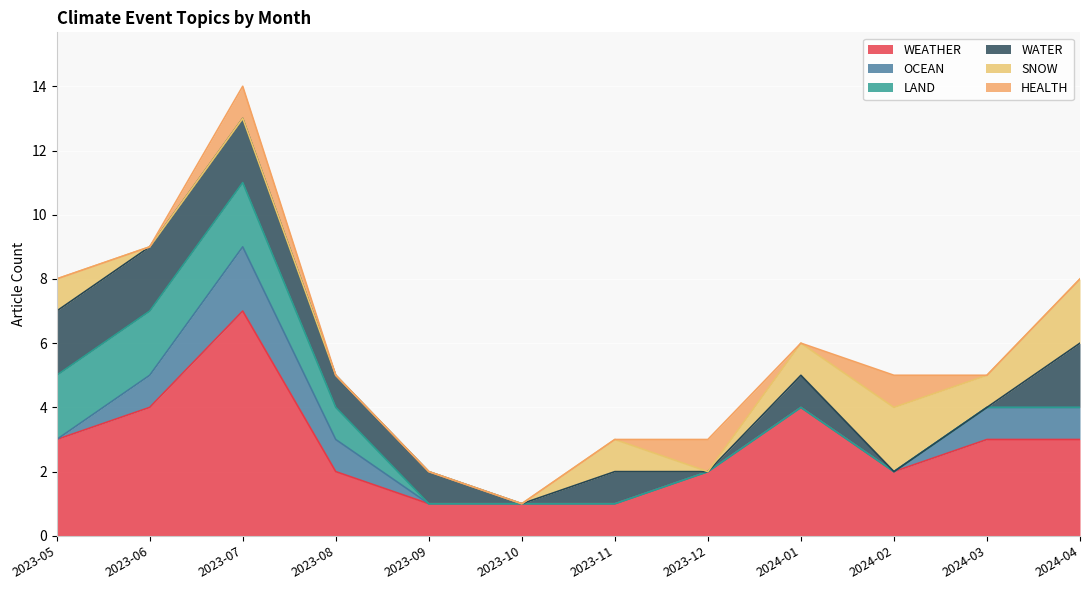

Rank the series at 2023-12 from lowest to highest value.

OCEAN, LAND, WATER, SNOW, HEALTH, WEATHER